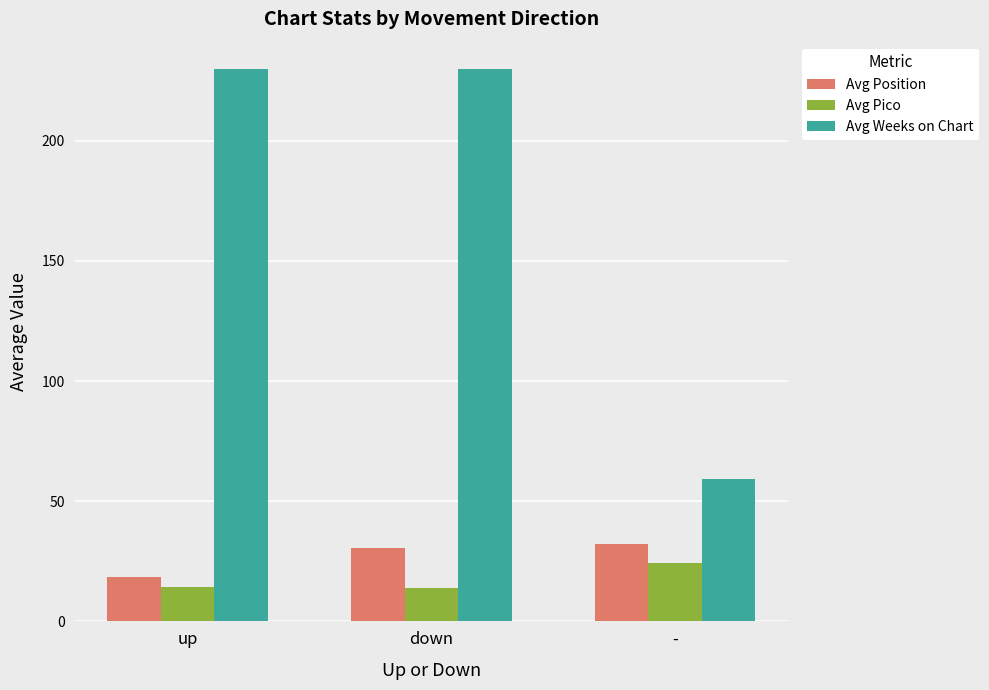

What is the highest value of the Avg Weeks on Chart series?

229.8